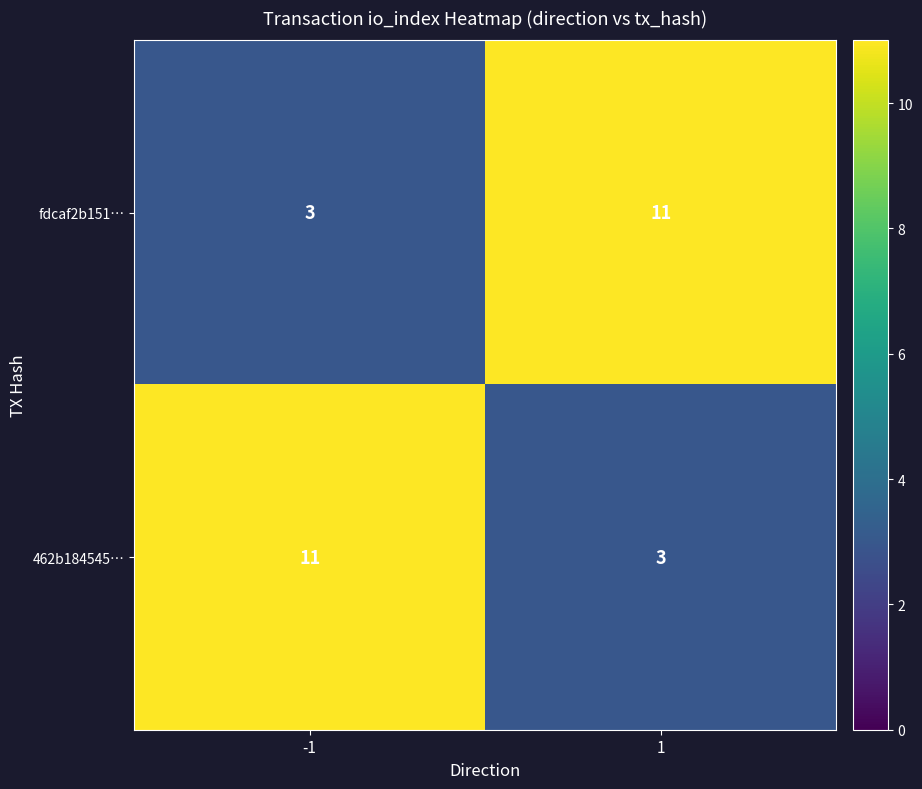

What is the smallest value displayed?

3